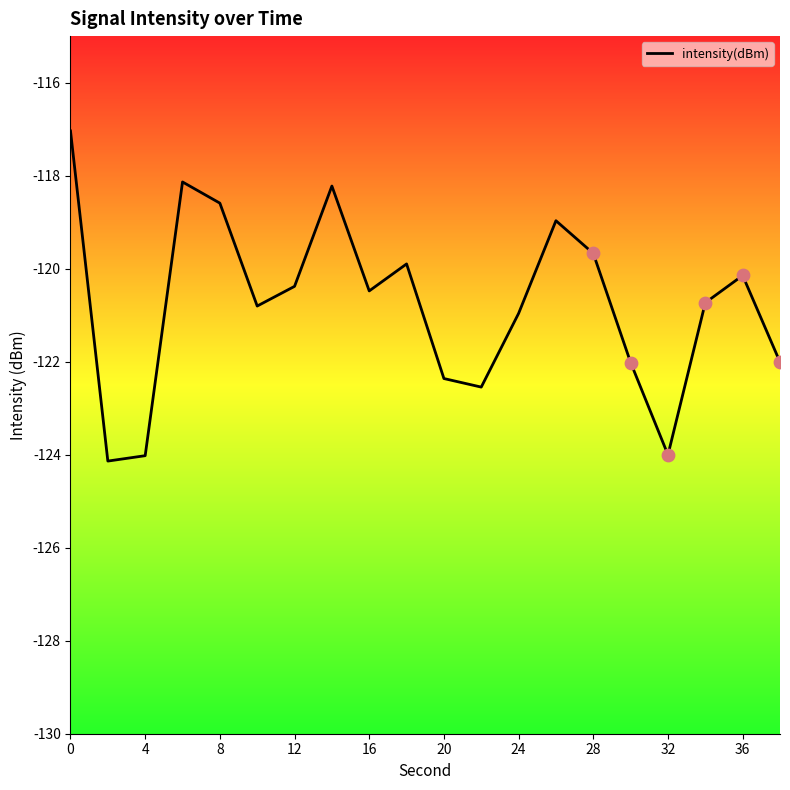

What is the smallest value displayed?

-124.1